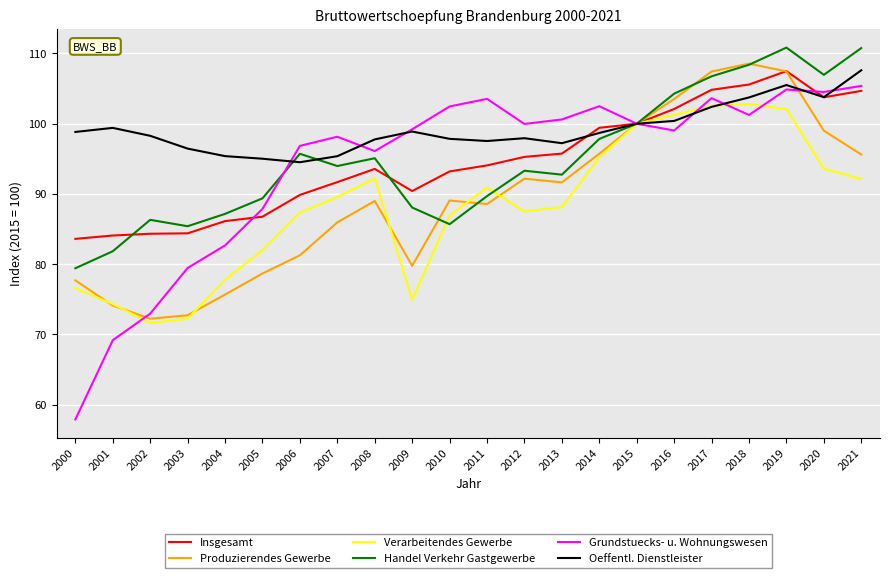

At how many categories does at least one series exceed 66?

22